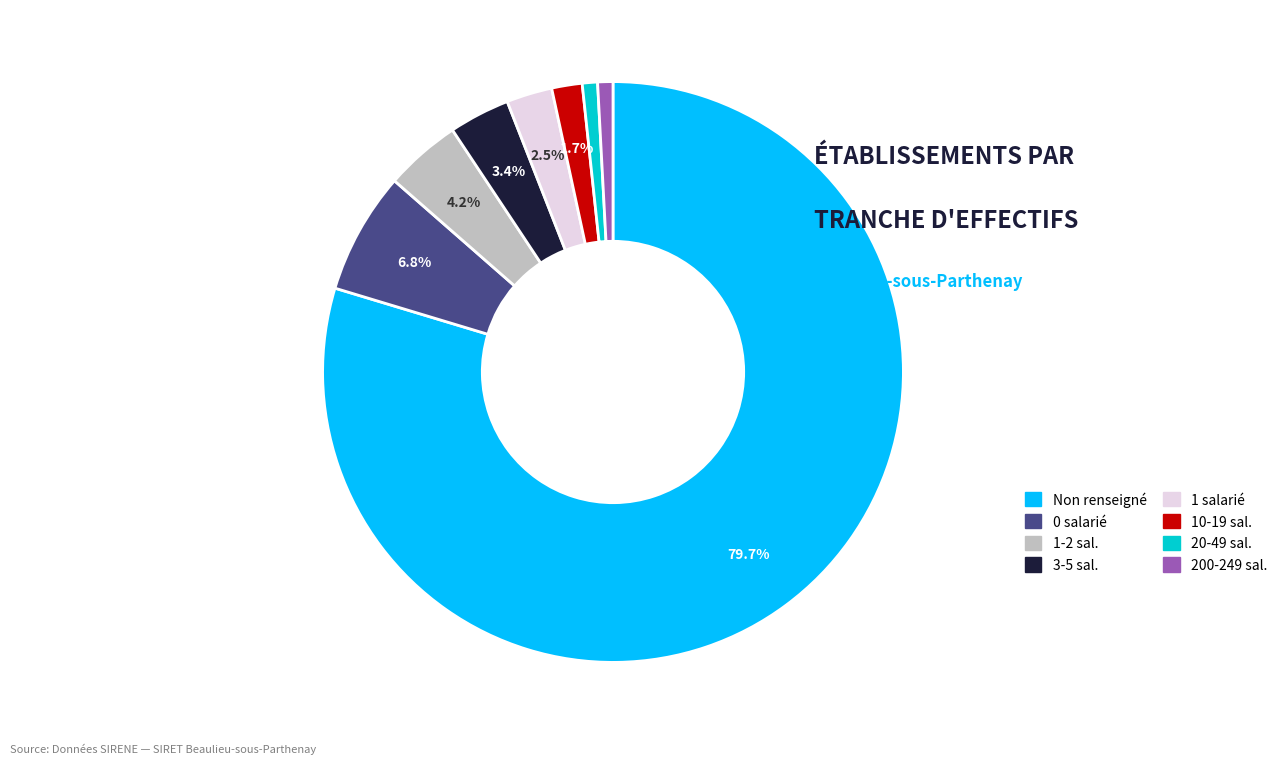

Does any single category account for the majority?

Yes